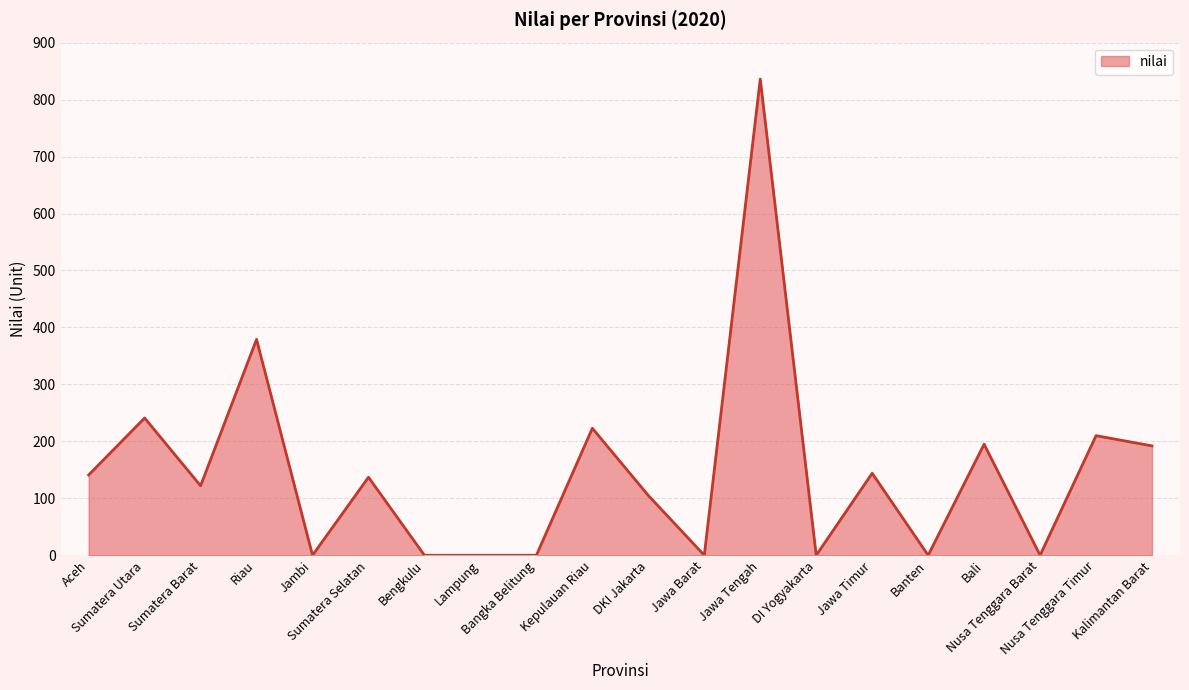

What is the approximate value at Aceh?

141